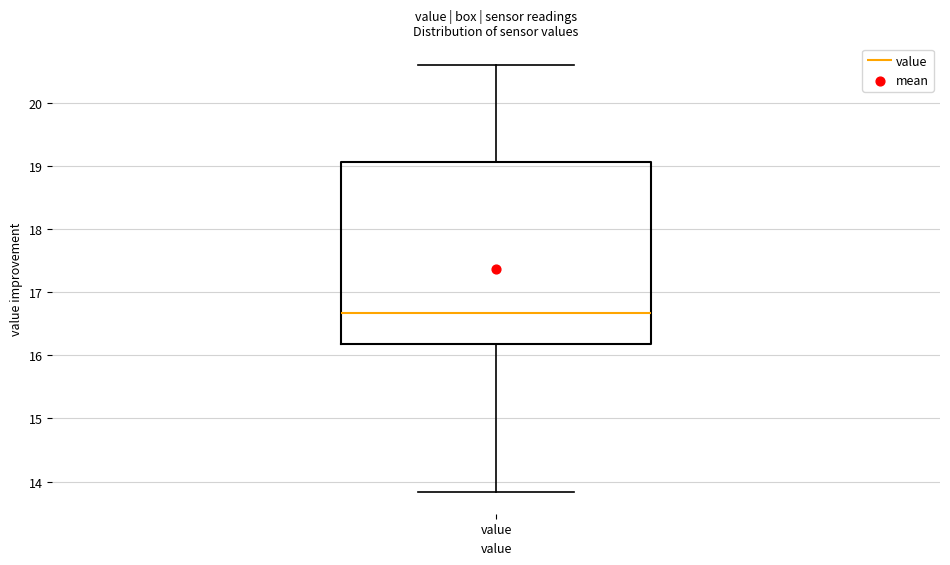

Read this box plot against the y-axis: the position of the median line, the range covered by the box, and the ends of both whiskers. The values are not printed on the chart, so give them approximately, as read against the axis.

median 16.7, box 16.2 to 19.1, whiskers 13.8 to 20.6